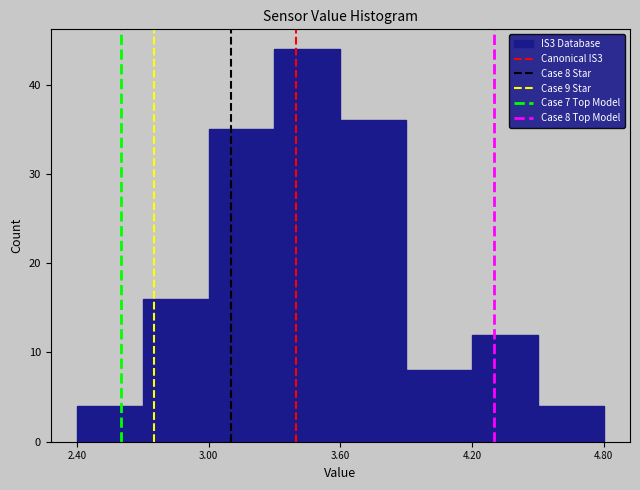

Around what value on the x-axis is the tallest bar? Give the approximate position of its centre, as read against the axis.

3.5